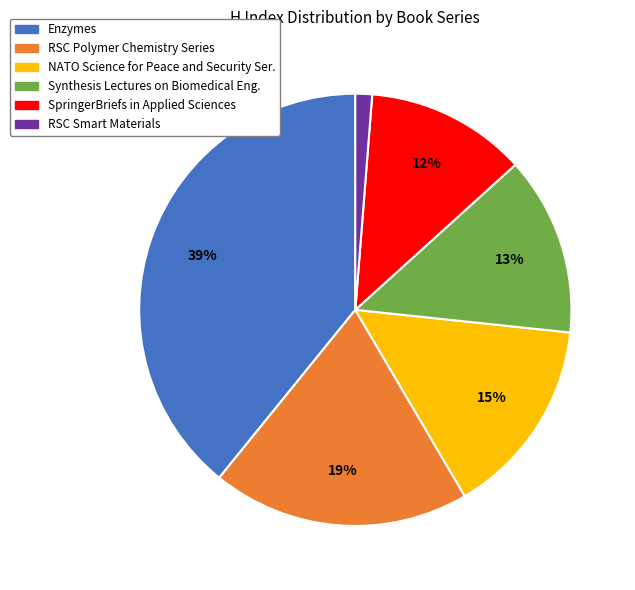

Does any single category account for the majority?

No